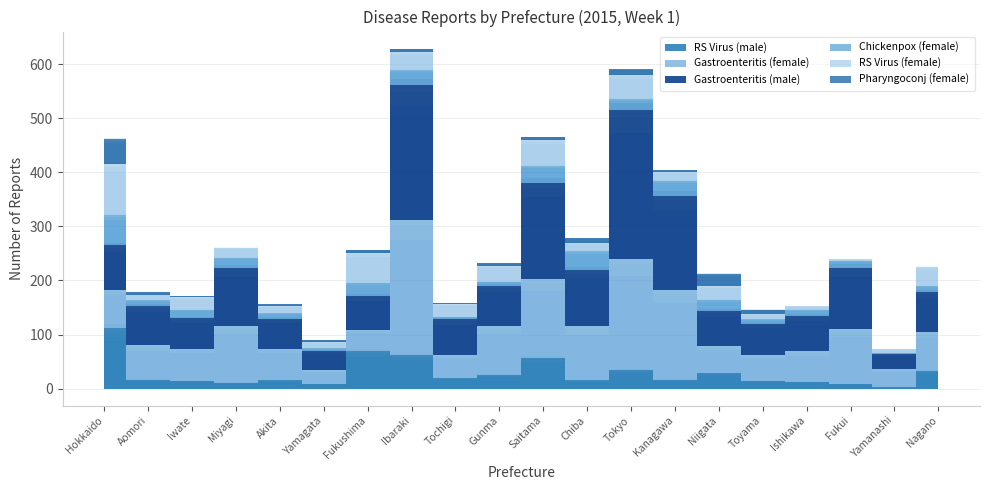

Is the value of RS Virus (male) at Nagano greater than the value of Gastroenteritis (female) at Akita?

No